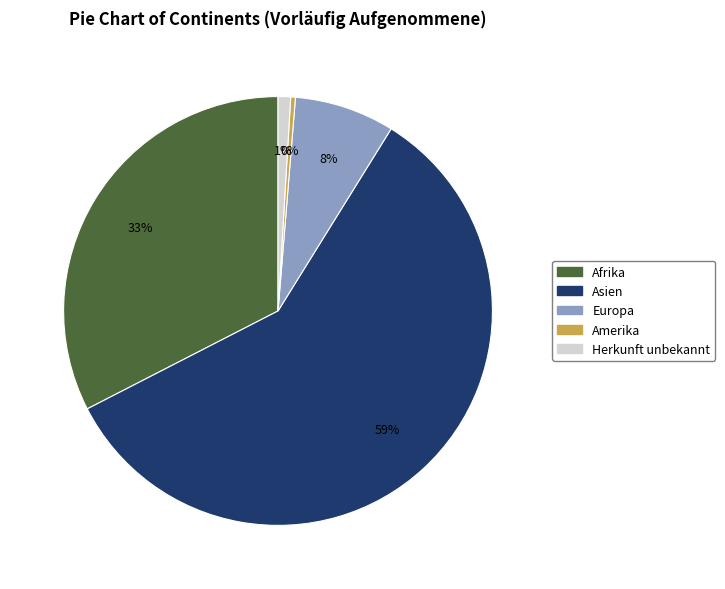

Do Asien and Herkunft unbekannt together represent more than half of the pie?

Yes